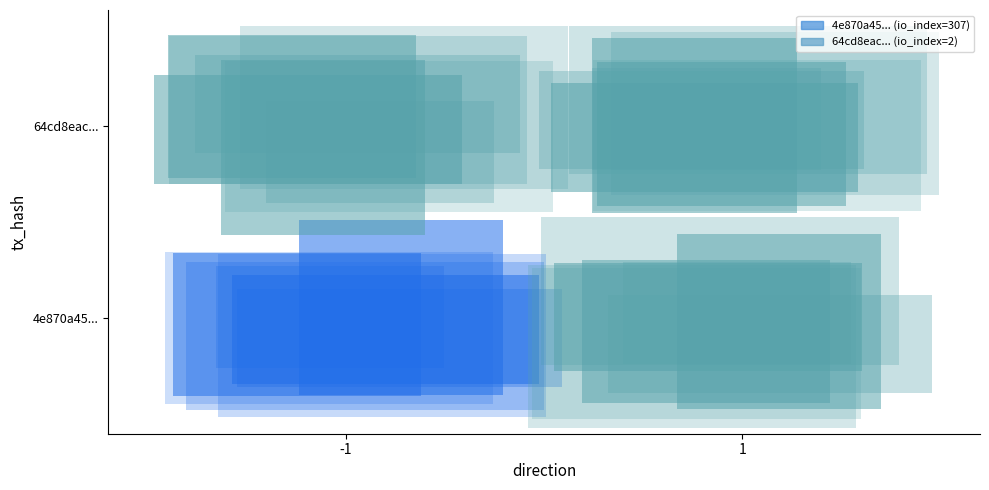

Which series changed the most between -1 and 1?

4e870a45794da4c700bb3b08b432932d4c3c1d8